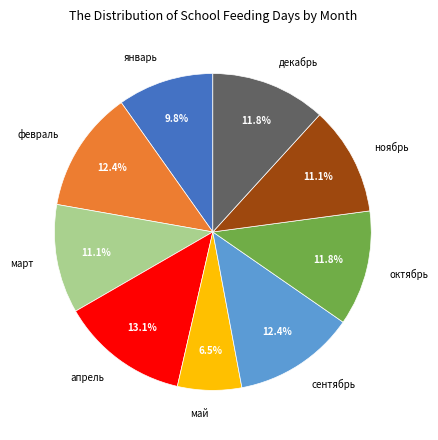

Which category has the smallest portion of the pie?

май